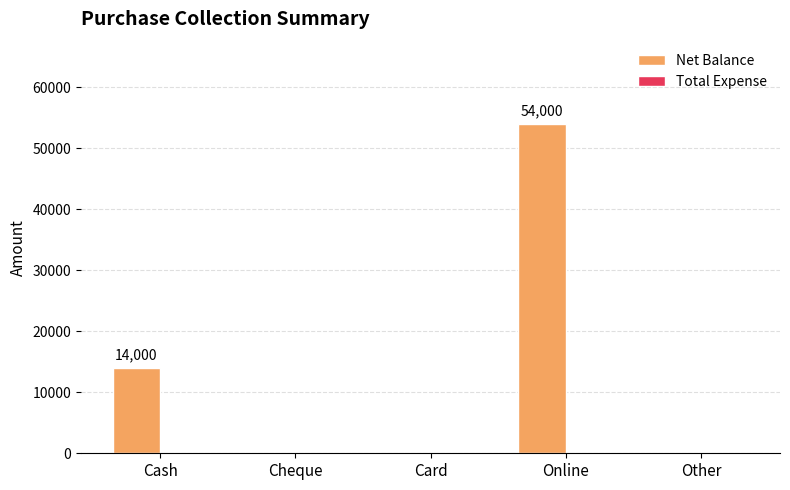

At which label is the value closest to 27000?

Cash